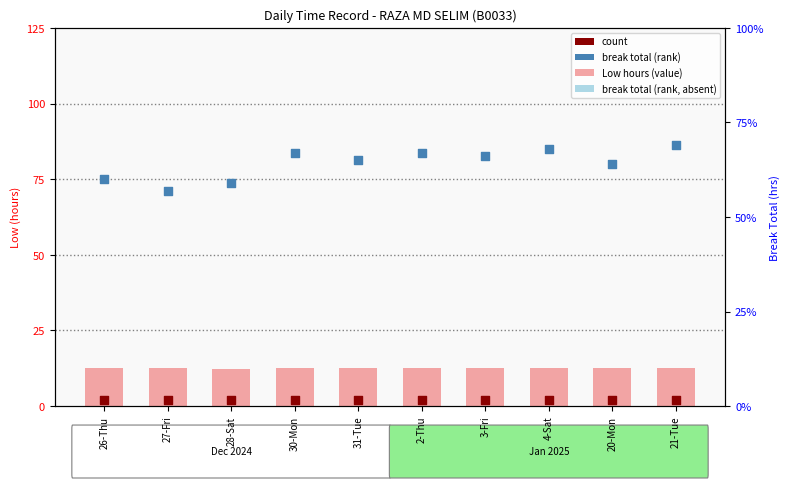

At how many categories does at least one series exceed 3?

10